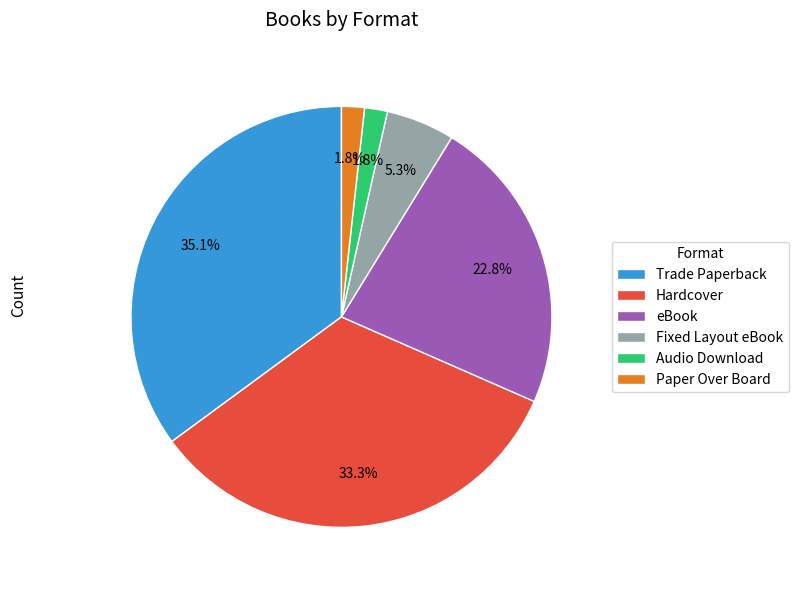

What percentage is NOT represented by Audio Download?

98.2%